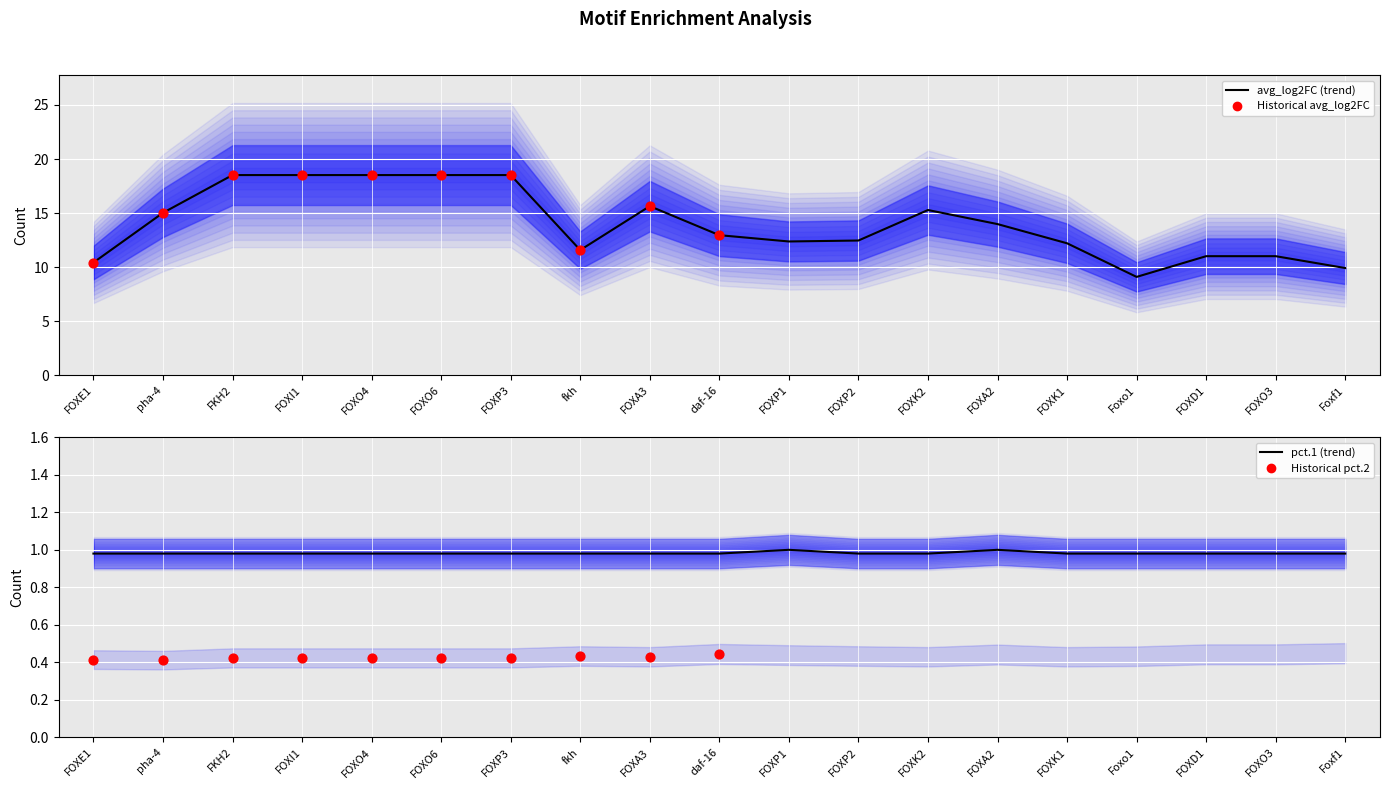

At which category is the sum across all series the highest?

FKH2